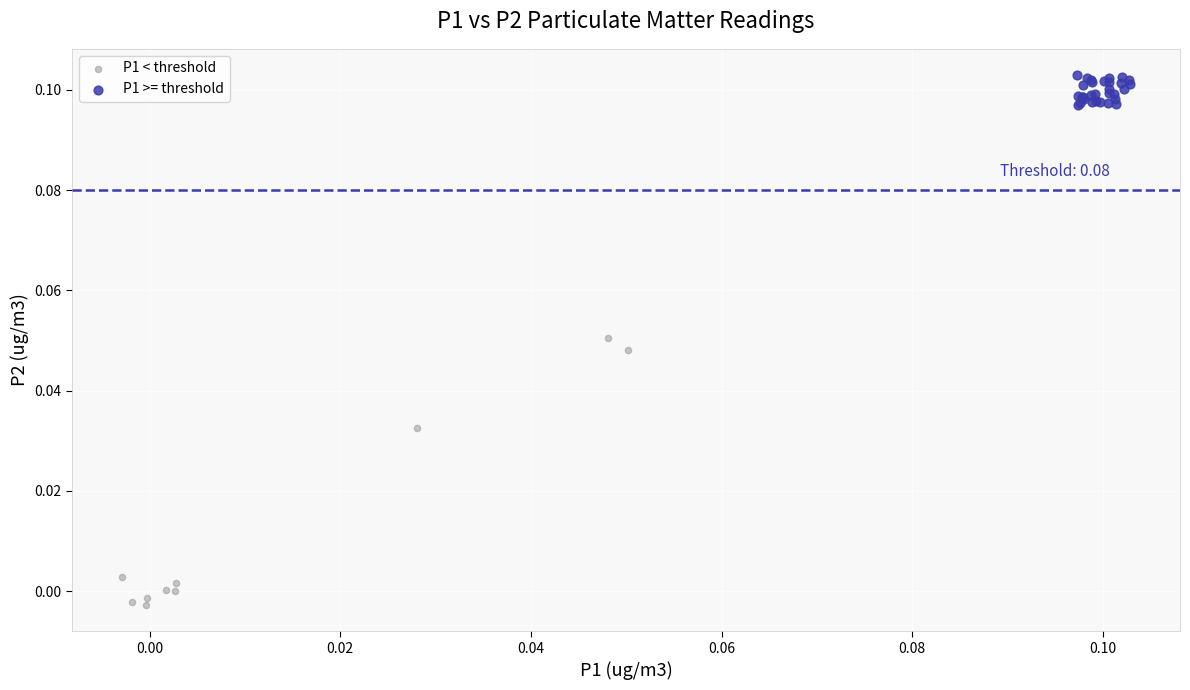

What are all the series names shown in the legend?

P1 < threshold, P1 >= threshold